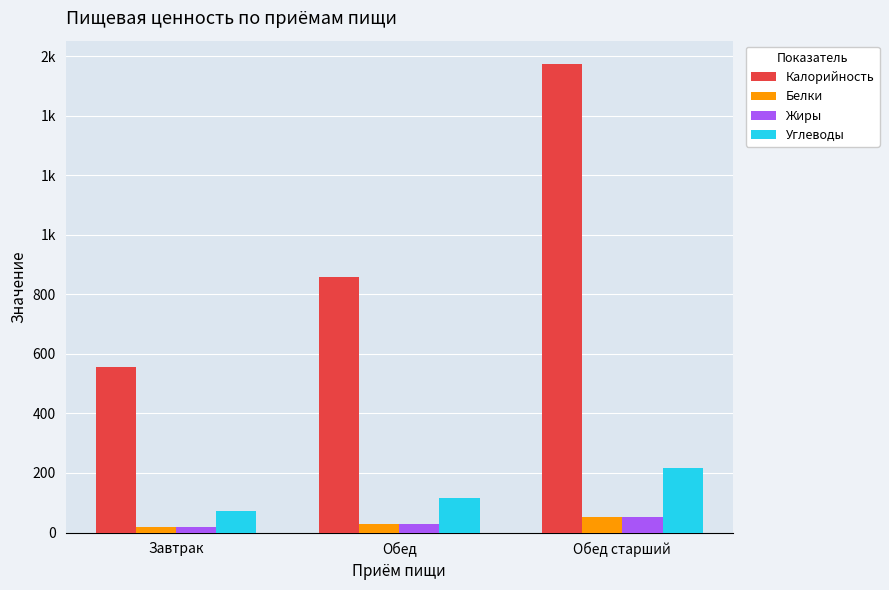

The value of Углеводы at Обед is 78.2. True or false?

False